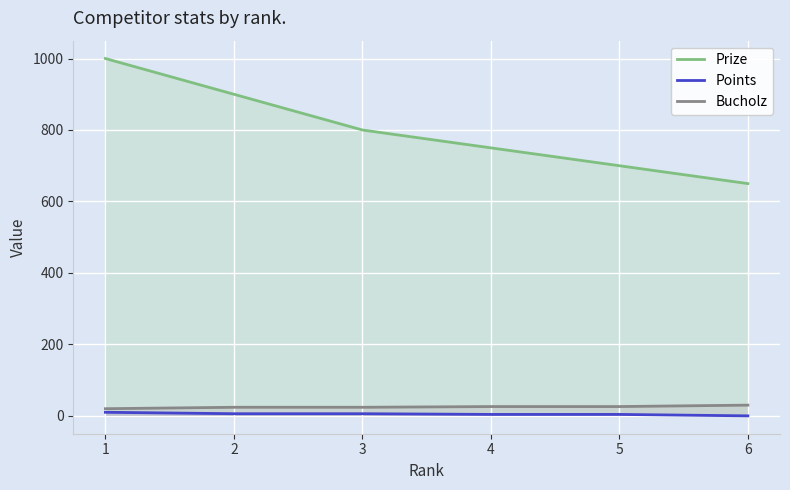

At which category is the sum across all series the highest?

1